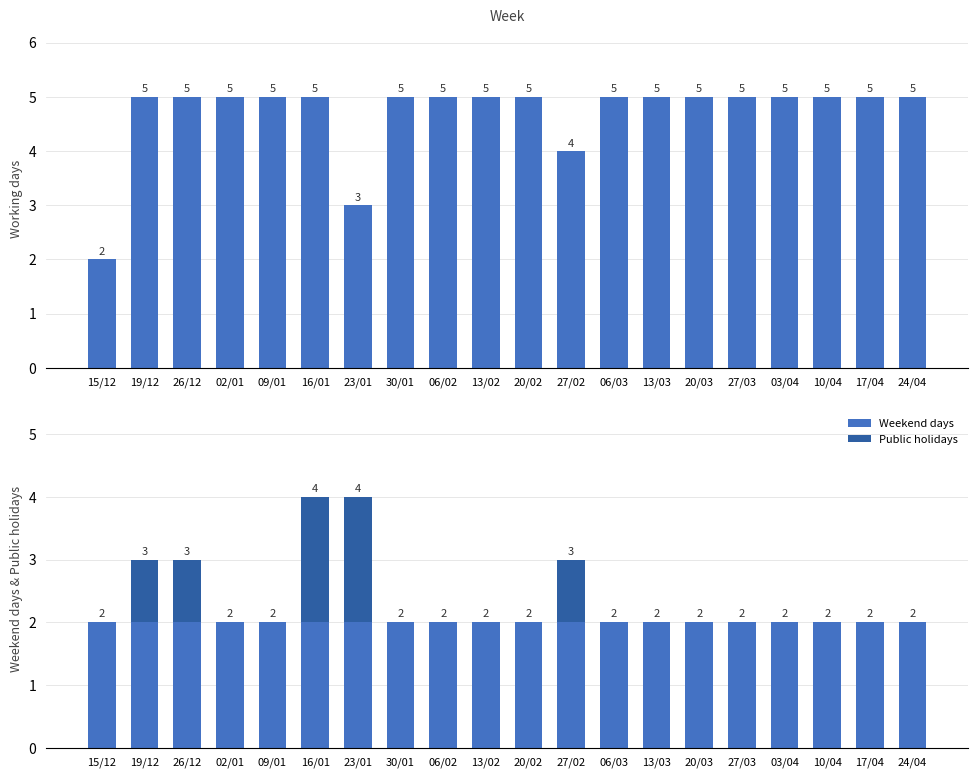

What is the value of the Working days bar at the 12th from the left?

4